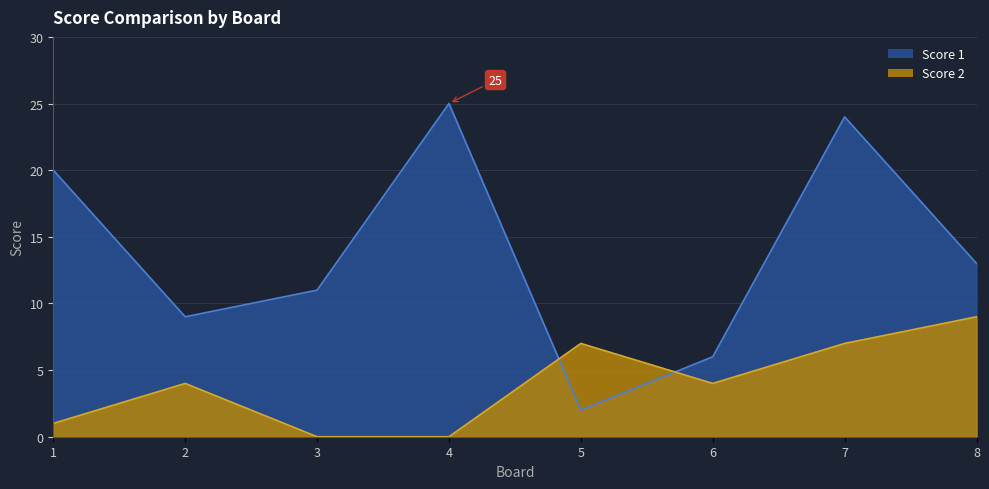

Is the value of Score 1 at 2 greater than the value of Score 2 at 5?

Yes